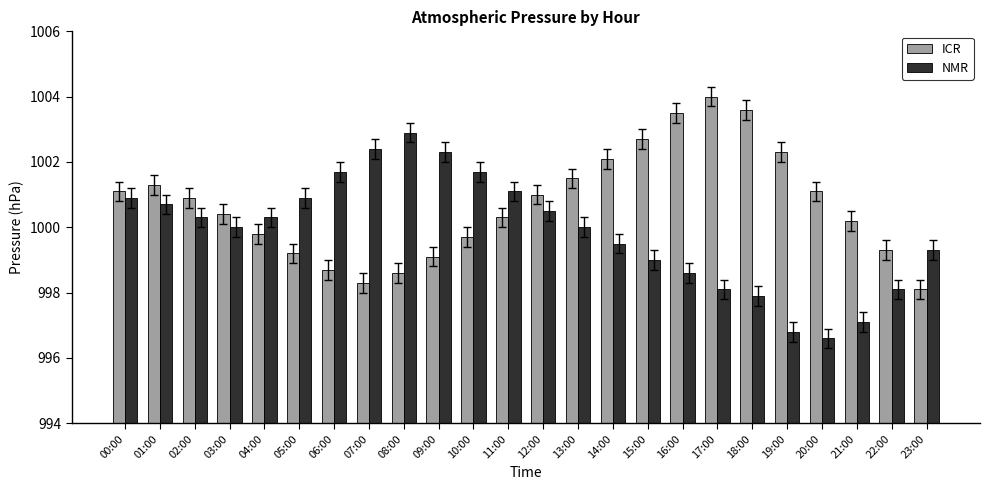

Reading left to right, what are all the values shown in this chart?

ICR: 1001.1	1001.3	1000.9	1000.4	999.8	999.2	998.7	998.3	998.6	999.1	999.7	1000.3	1001.0	1001.5	1002.1	1002.7	1003.5	1004.0	1003.6	1002.3	1001.1	1000.2	999.3	998.1
NMR: 1000.9	1000.7	1000.3	1000.0	1000.3	1000.9	1001.7	1002.4	1002.9	1002.3	1001.7	1001.1	1000.5	1000.0	999.5	999.0	998.6	998.1	997.9	996.8	996.6	997.1	998.1	999.3